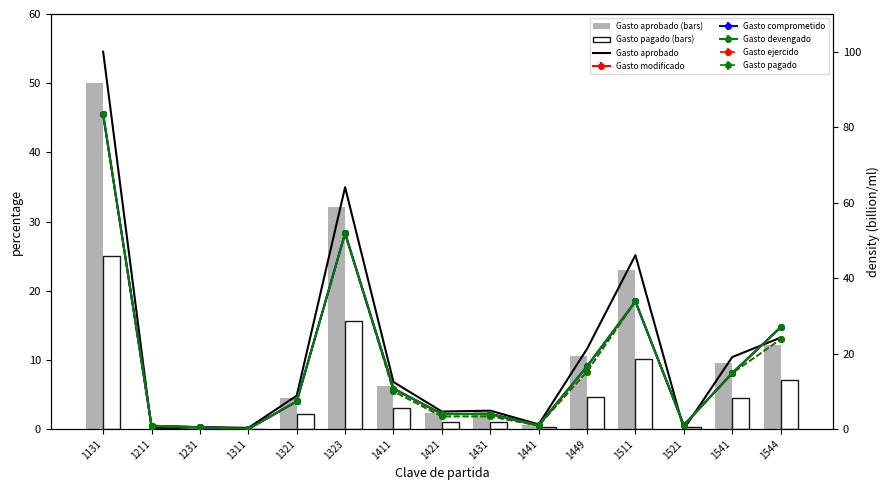

Which label corresponds to the largest value in the chart?

1131